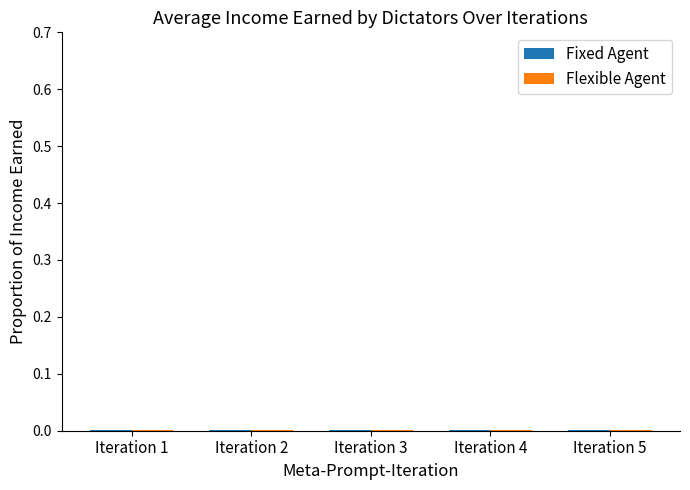

Reading right to left, list all the values displayed in this chart.

Fixed Agent: Iteration 5=0.0	Iteration 4=0.0	Iteration 3=0.0	Iteration 2=0.0	Iteration 1=0.0
Flexible Agent: Iteration 5=0.0	Iteration 4=0.0	Iteration 3=0.0	Iteration 2=0.0	Iteration 1=0.0